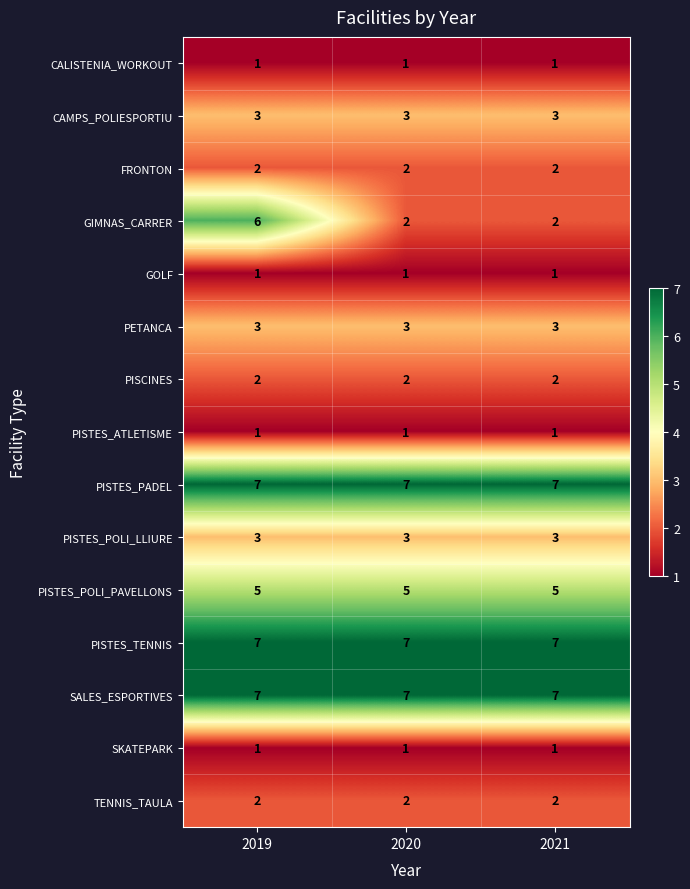

At which category is the sum across all series the highest?

2019